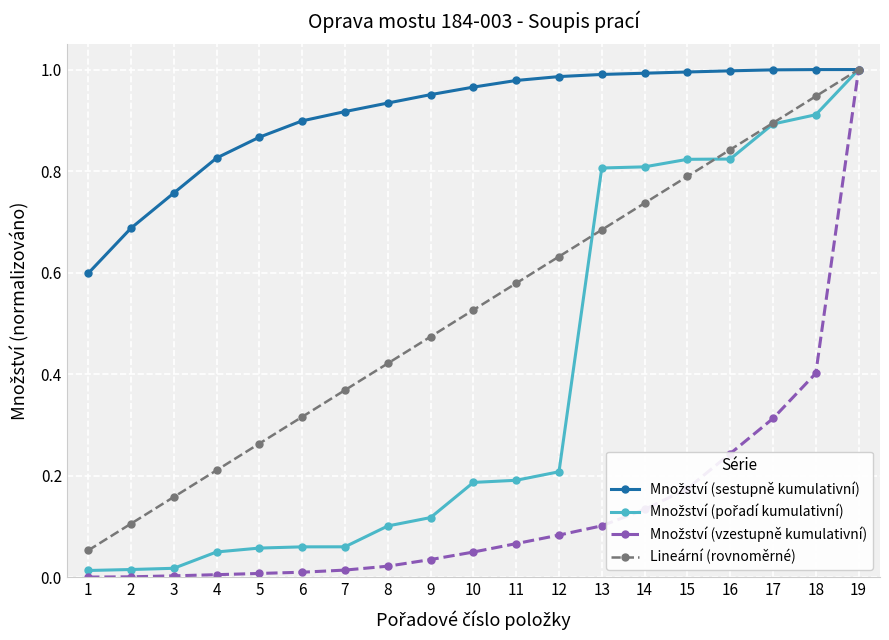

The value of Lineární (rovnoměrné) at 8 is 0.4. True or false?

True